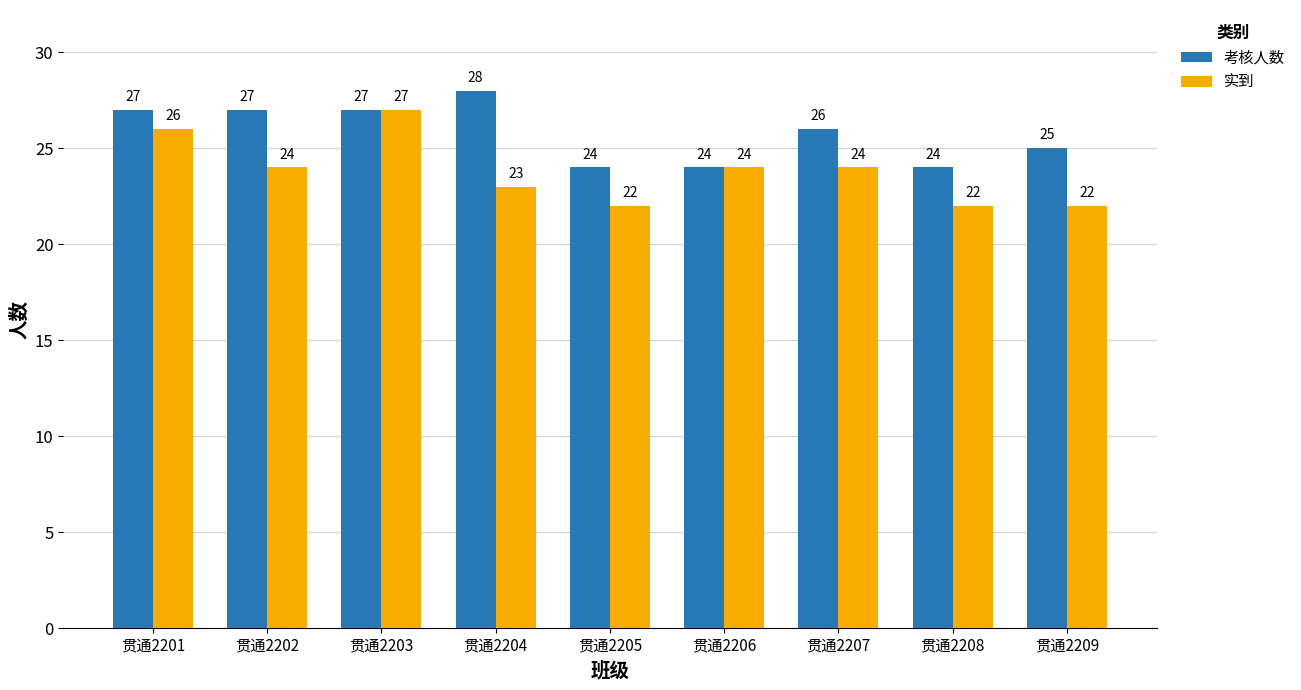

Reading right to left, list all the values displayed in this chart.

考核人数: 贯通2209=25	贯通2208=24	贯通2207=26	贯通2206=24	贯通2205=24	贯通2204=28	贯通2203=27	贯通2202=27	贯通2201=27
实到: 贯通2209=22	贯通2208=22	贯通2207=24	贯通2206=24	贯通2205=22	贯通2204=23	贯通2203=27	贯通2202=24	贯通2201=26